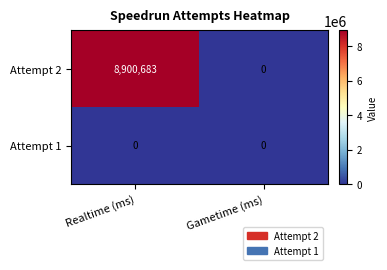

What is the total value across all series at Realtime (ms)?

8900683